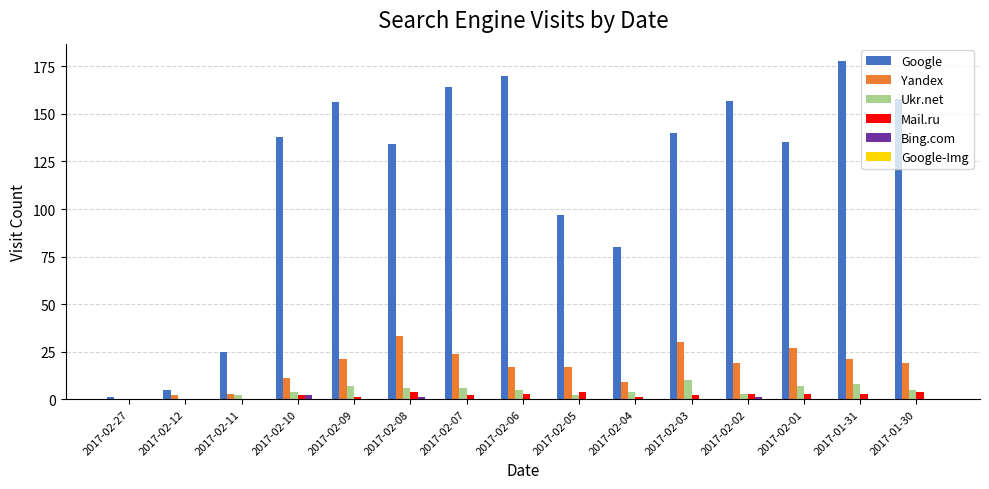

True or false: Bing.com has a value of 0 at 2017-02-07.

True